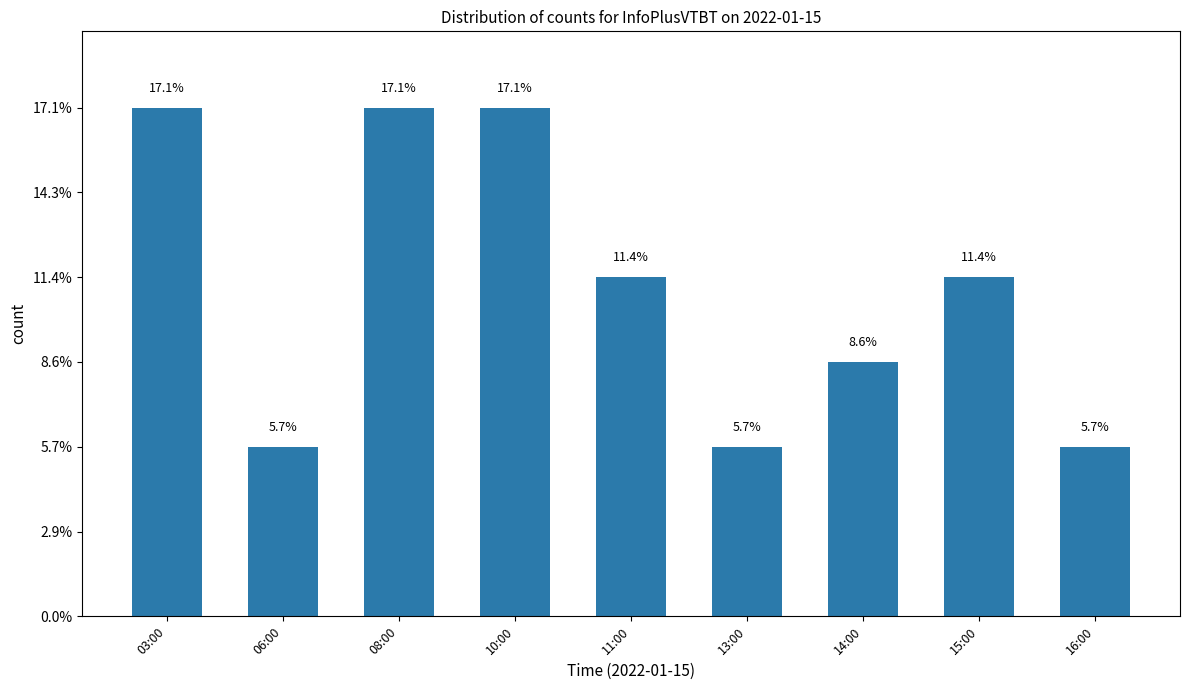

What is the label of the 4th bar from the left?

10:00